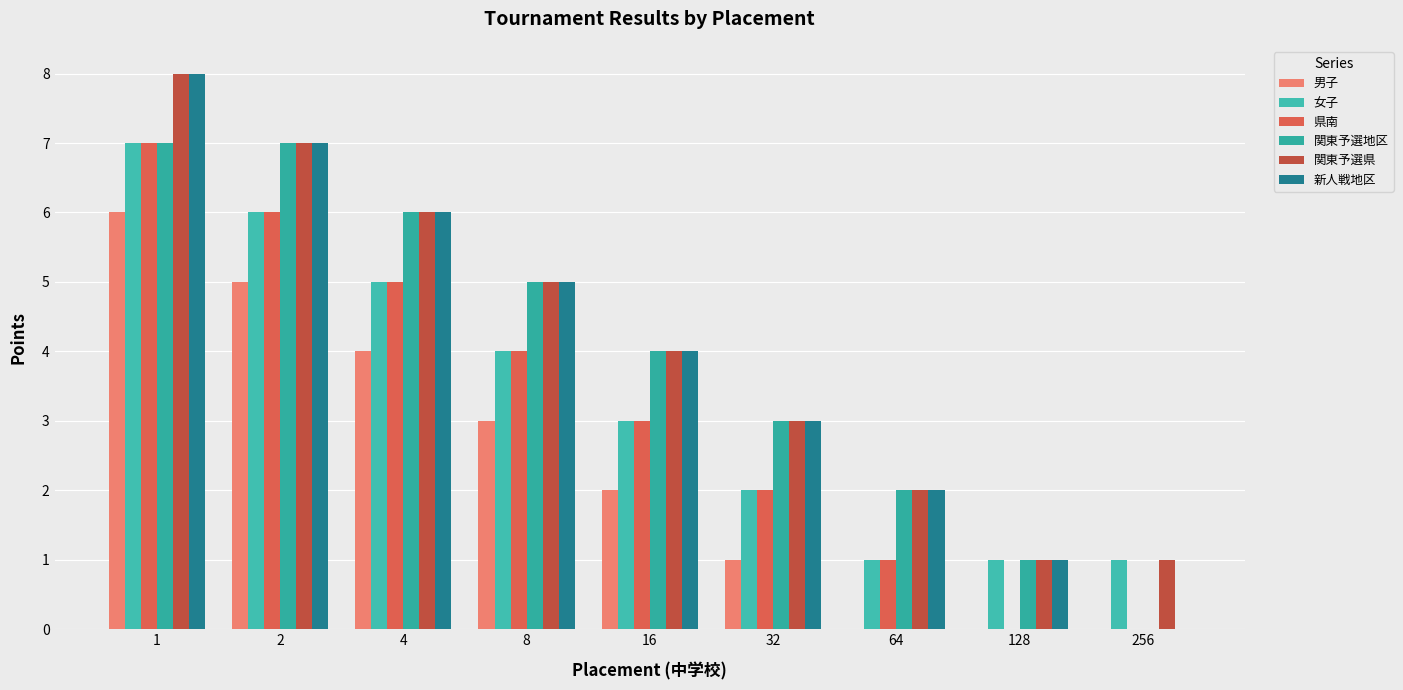

The value of 男子 at 256 is 0. True or false?

True